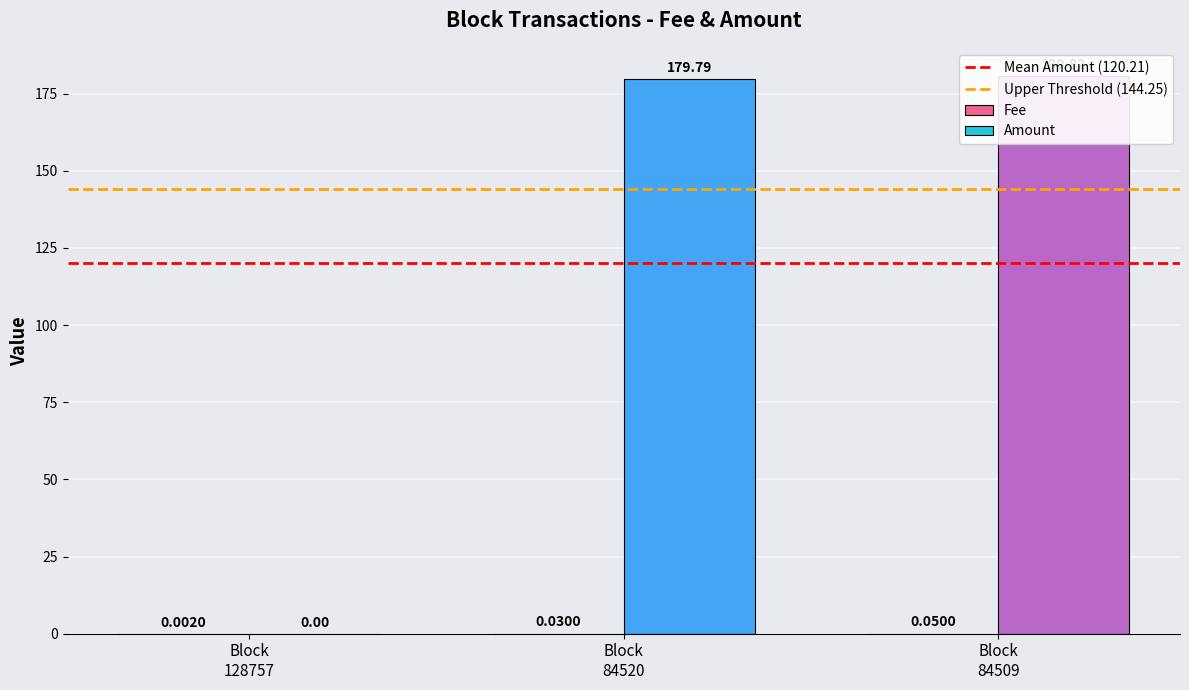

At how many categories does at least one series exceed 72?

2